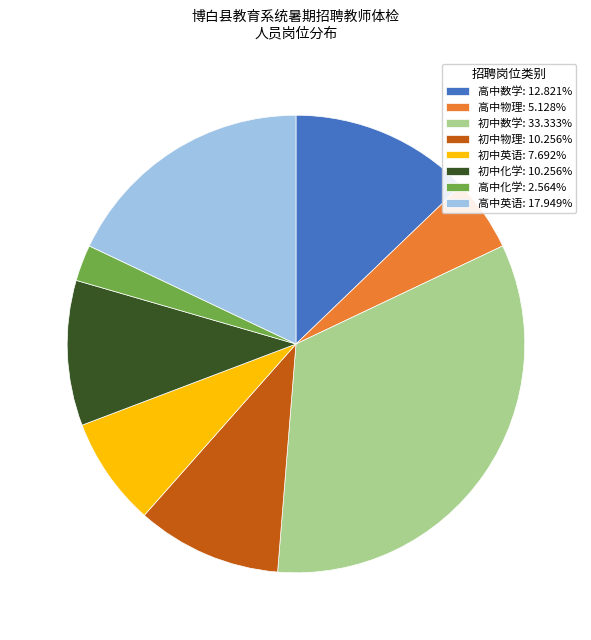

How many segments does this pie chart have?

8